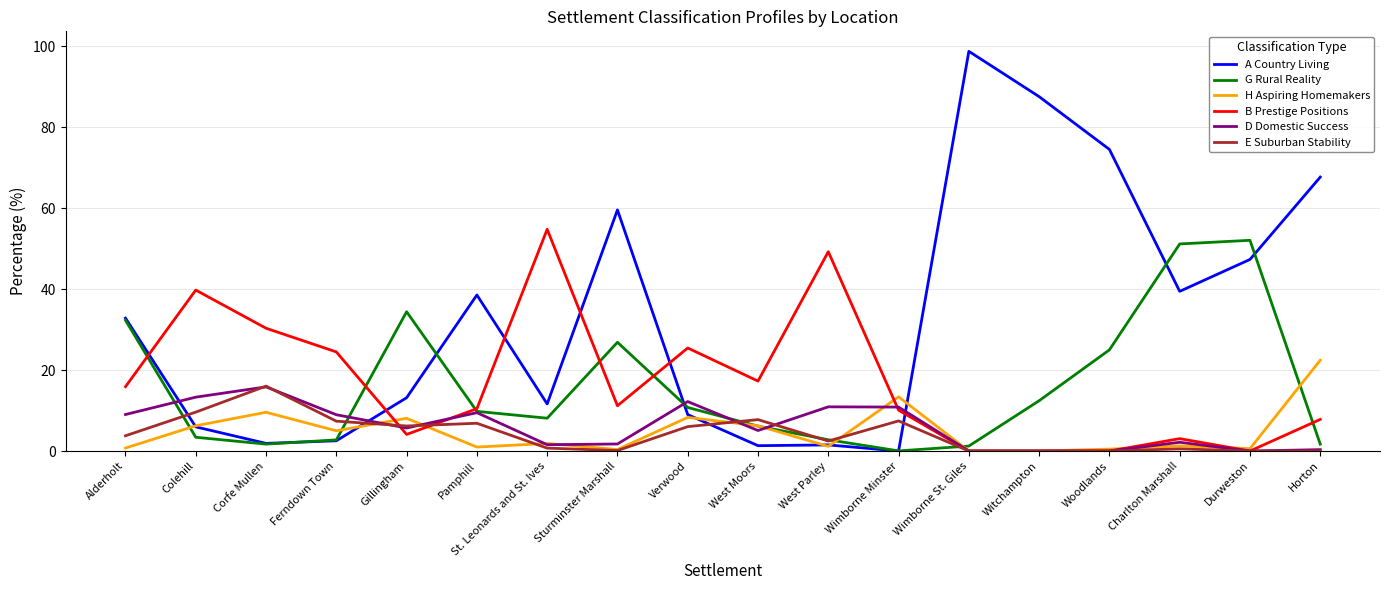

The value of B Prestige Positions at West Parley is 49.2. True or false?

True